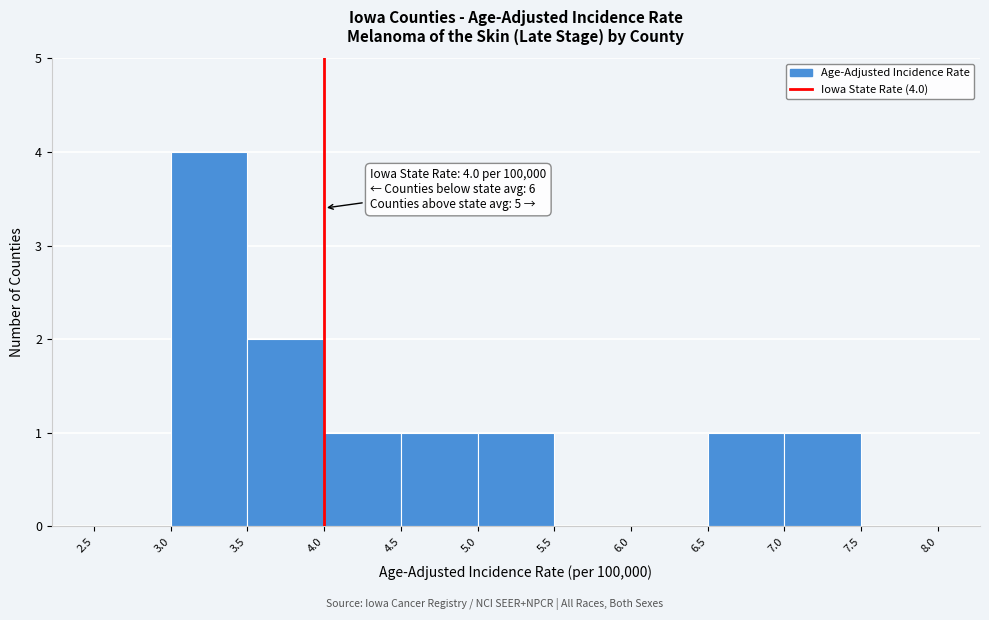

Over which range of the x-axis is the bar tallest?

3.0 to 3.5